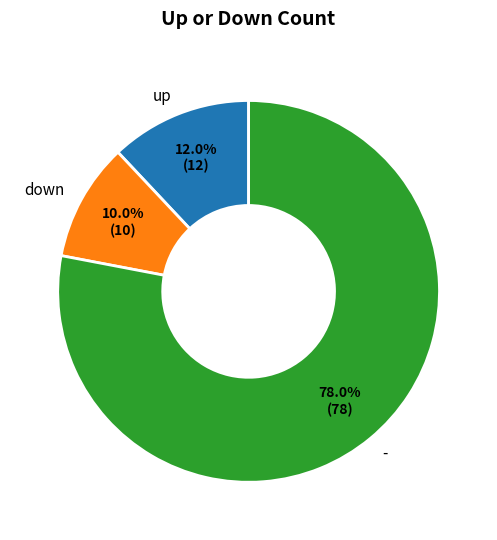

To the nearest percent, what portion does - represent?

78%